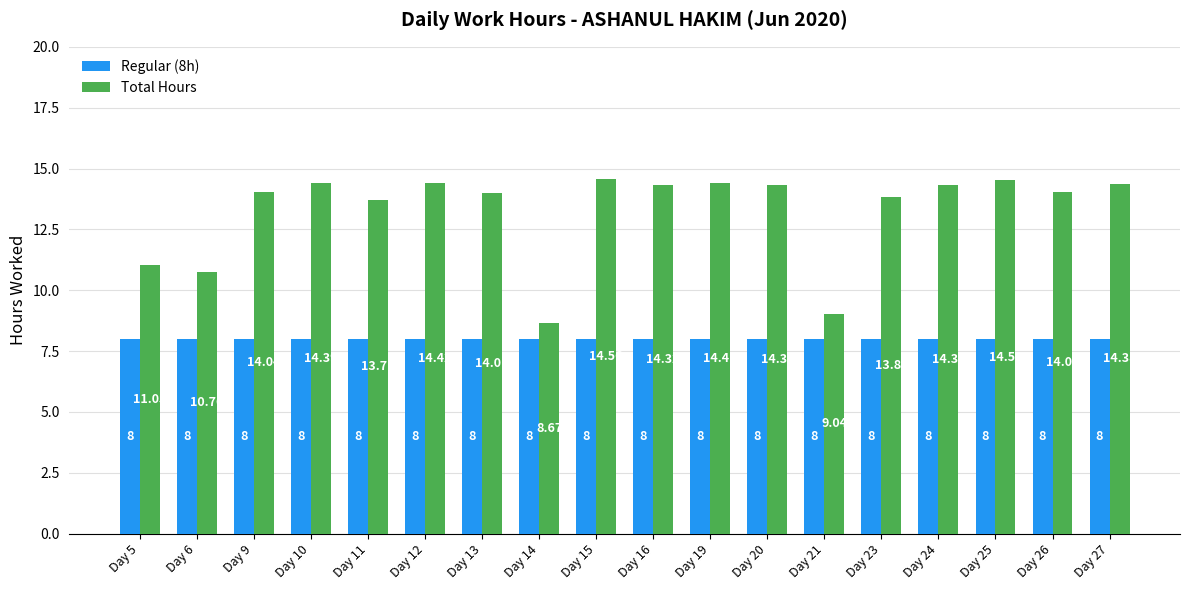

Reading left to right, list all the values displayed in this chart.

Regular (8h): 8.0	8.0	8.0	8.0	8.0	8.0	8.0	8.0	8.0	8.0	8.0	8.0	8.0	8.0	8.0	8.0	8.0	8.0
Total Hours: 11.1	10.8	14.0	14.4	13.7	14.4	14.0	8.7	14.6	14.3	14.4	14.3	9.0	13.8	14.3	14.5	14.0	14.4